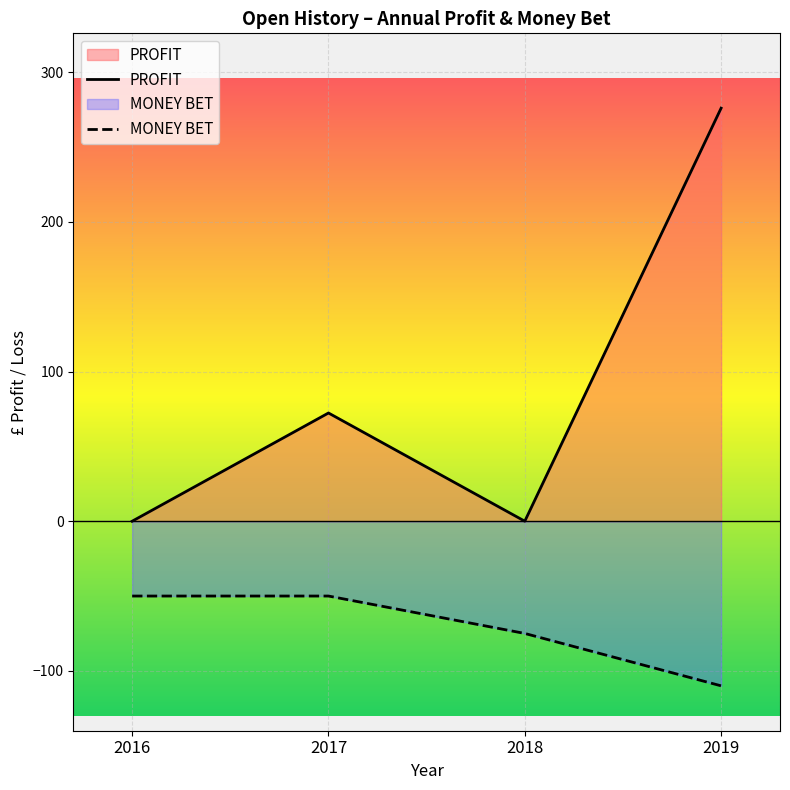

List the labels in order of MONEY BET value, smallest first.

2019, 2018, 2016, 2017